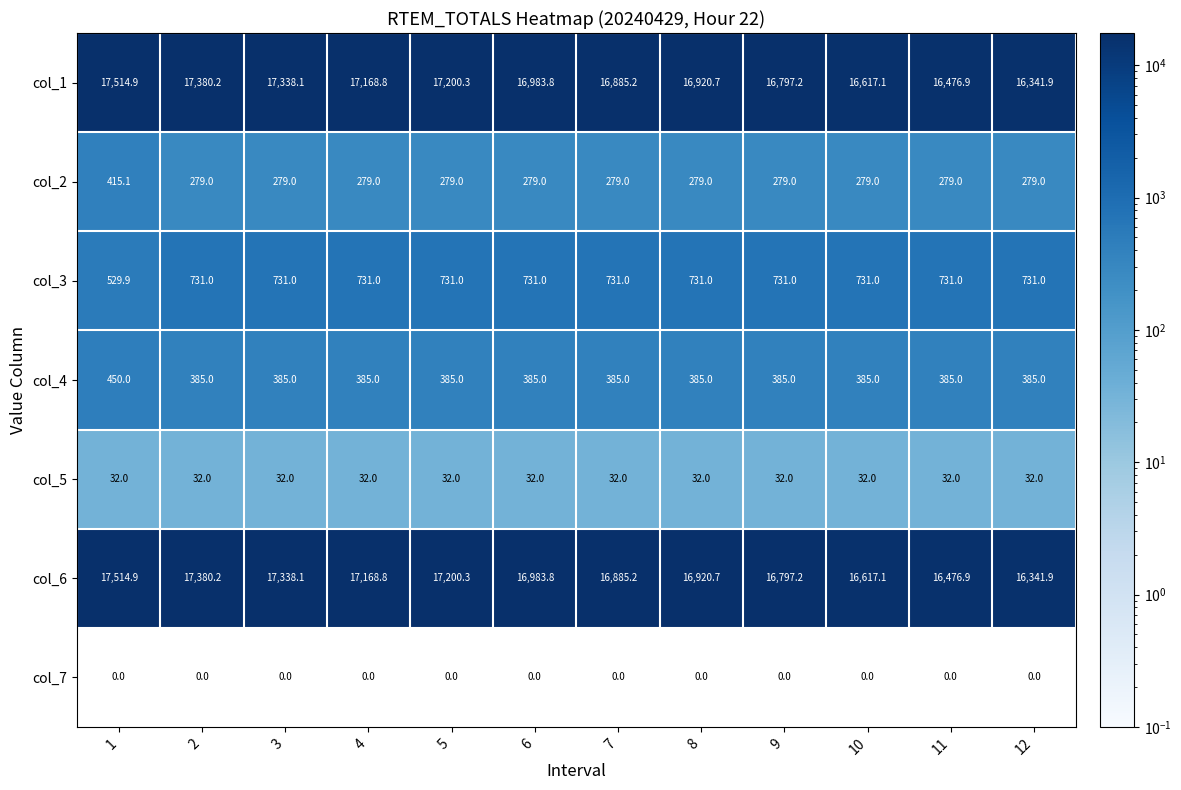

What is the total value across all series at 1?

36456.8